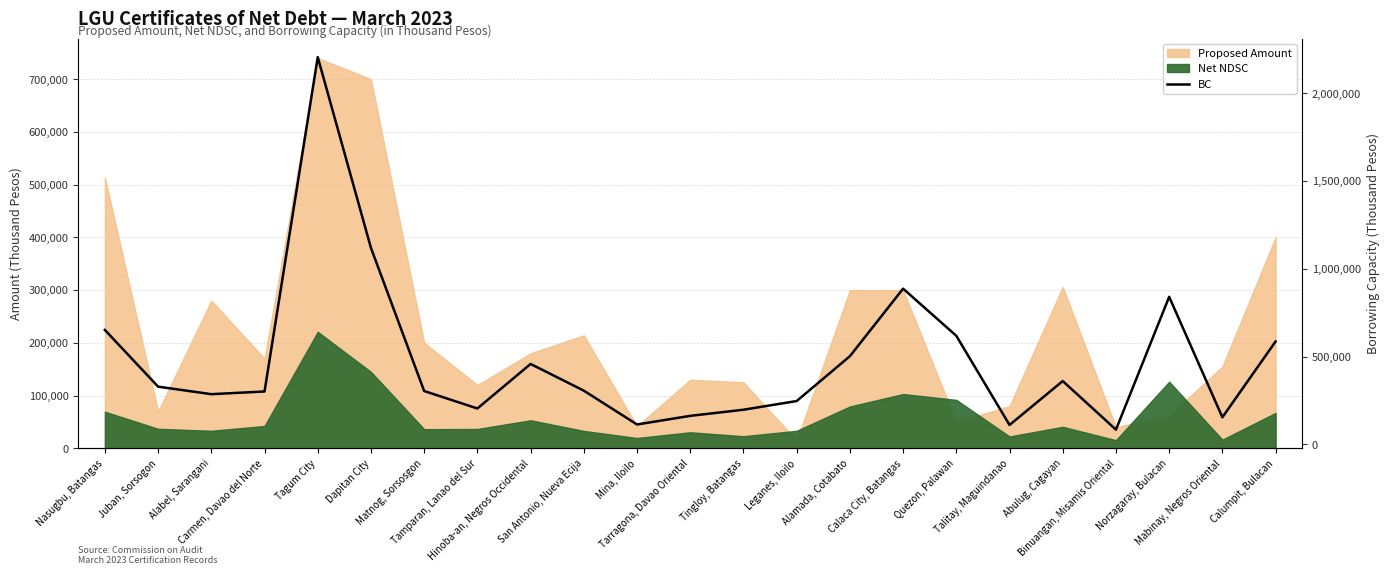

Does the chart display data point markers on the line(s)?

No